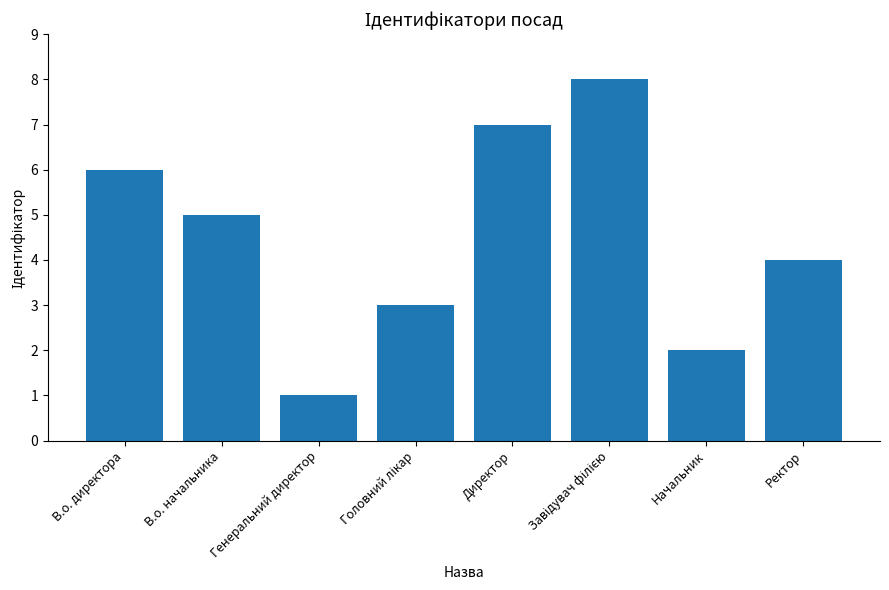

What is the sum of all values?

36